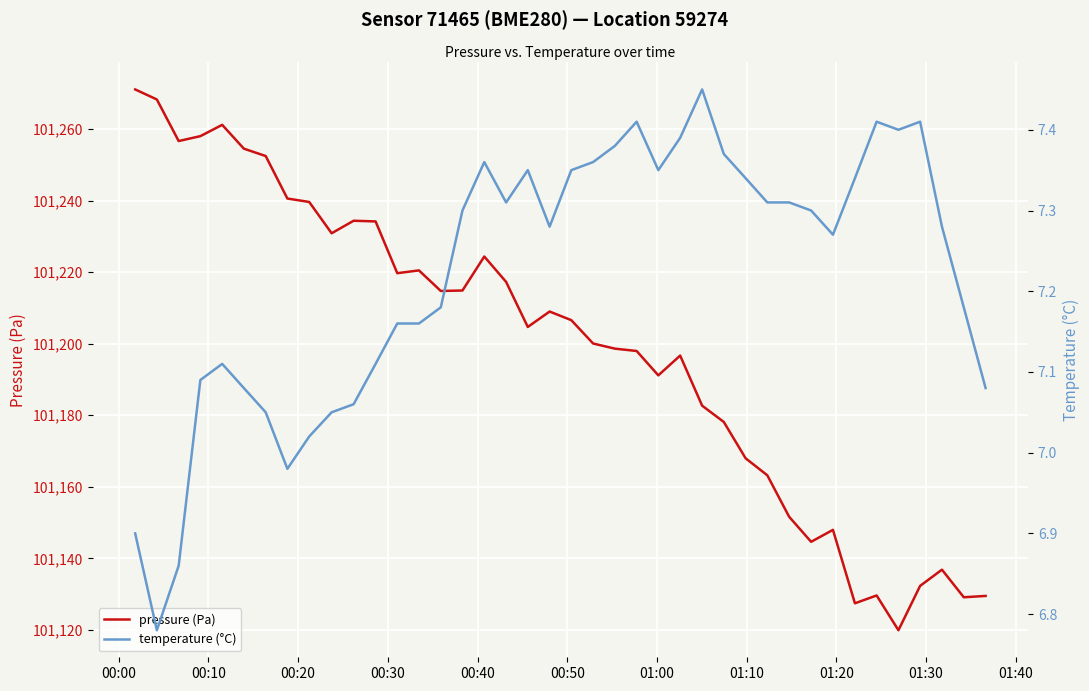

What is the minimum value for pressure (Pa)?

101119.9